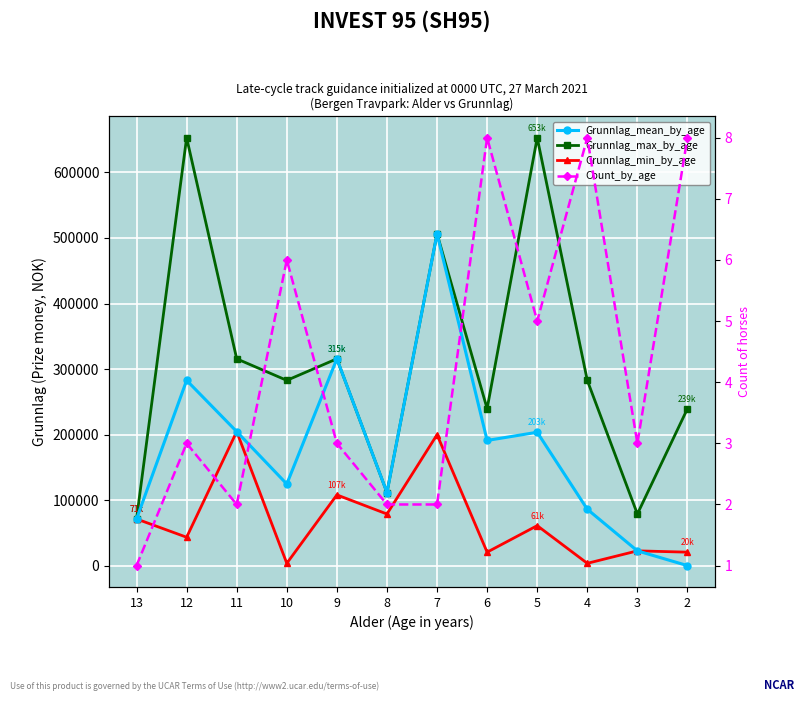

The value of Grunnlag_mean_by_age at 5 is 71451. True or false?

False